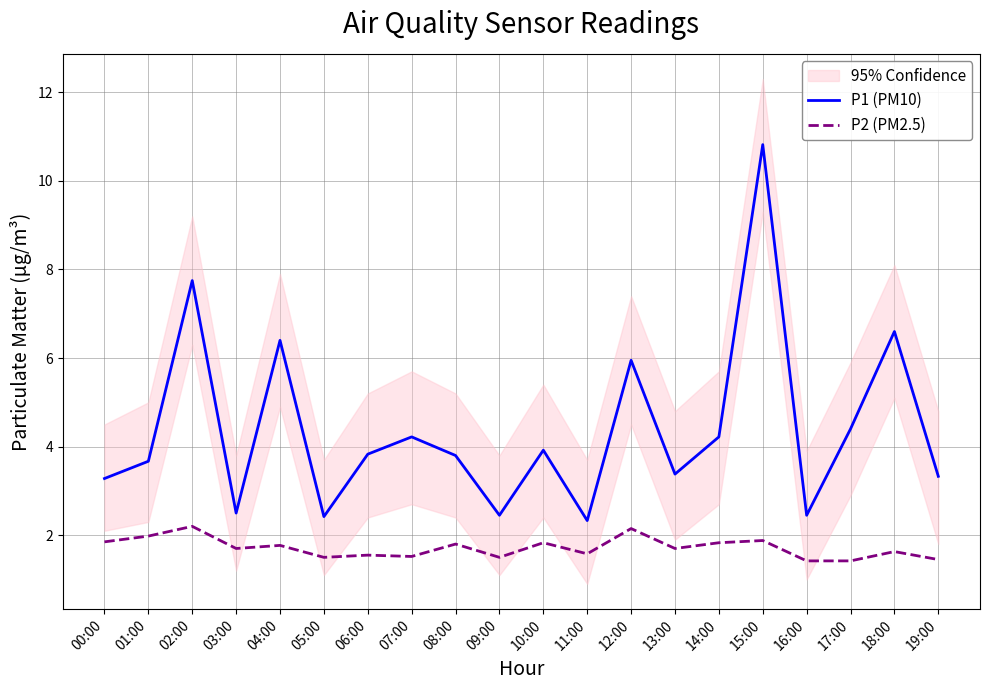

True or false: P2 (PM2.5) has more than 2 interior local peaks.

True